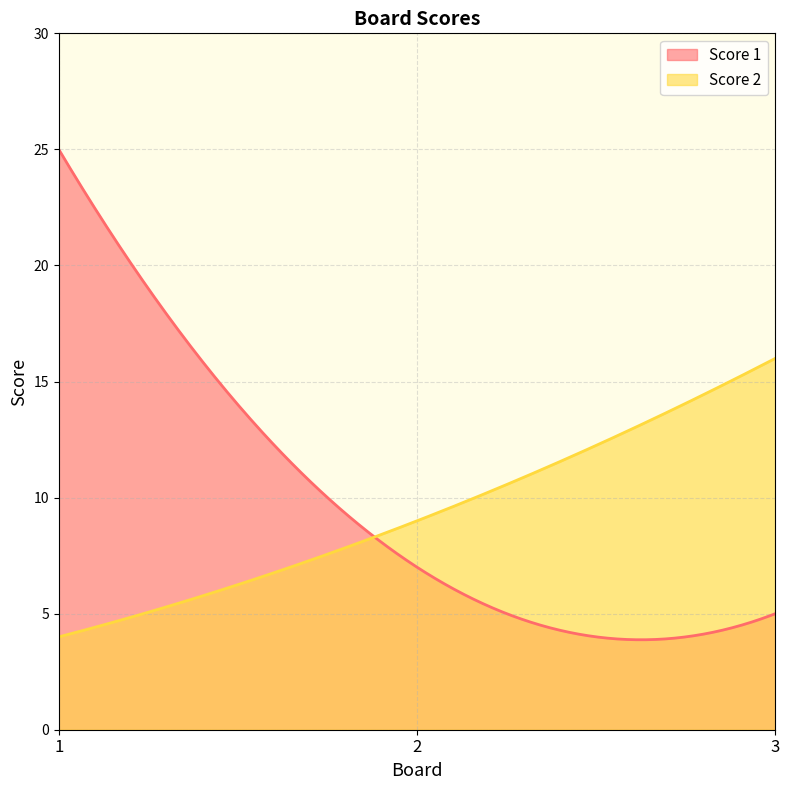

Count the Score 2 values in the range 4 to 16.

3